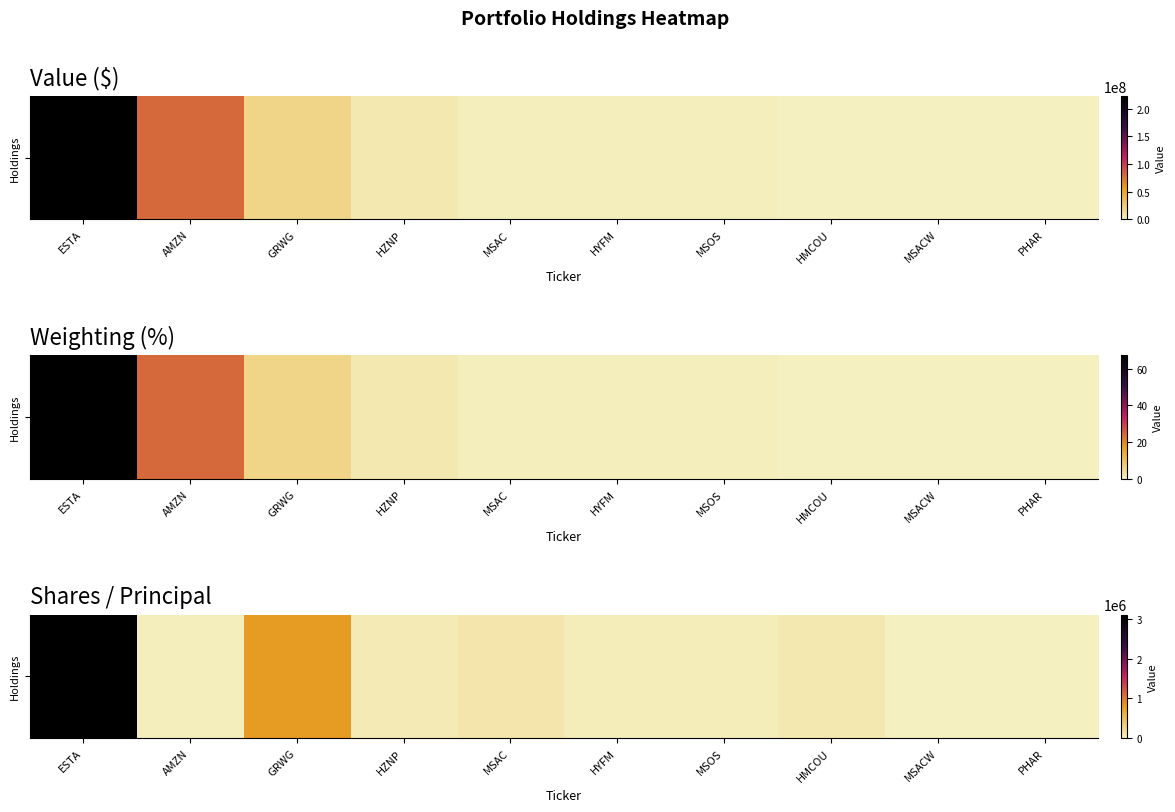

Where is the data nearest to the value 1474130?

GRWG